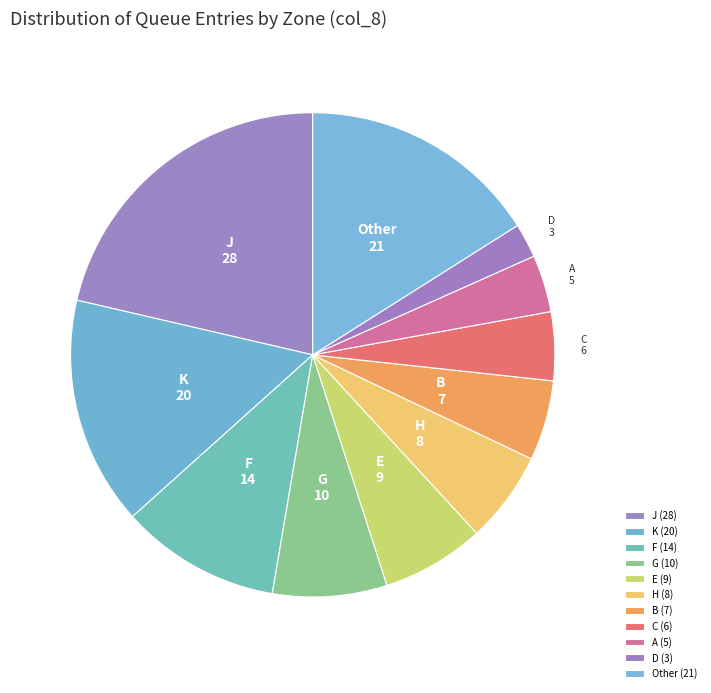

Does K represent more than half of the total?

No